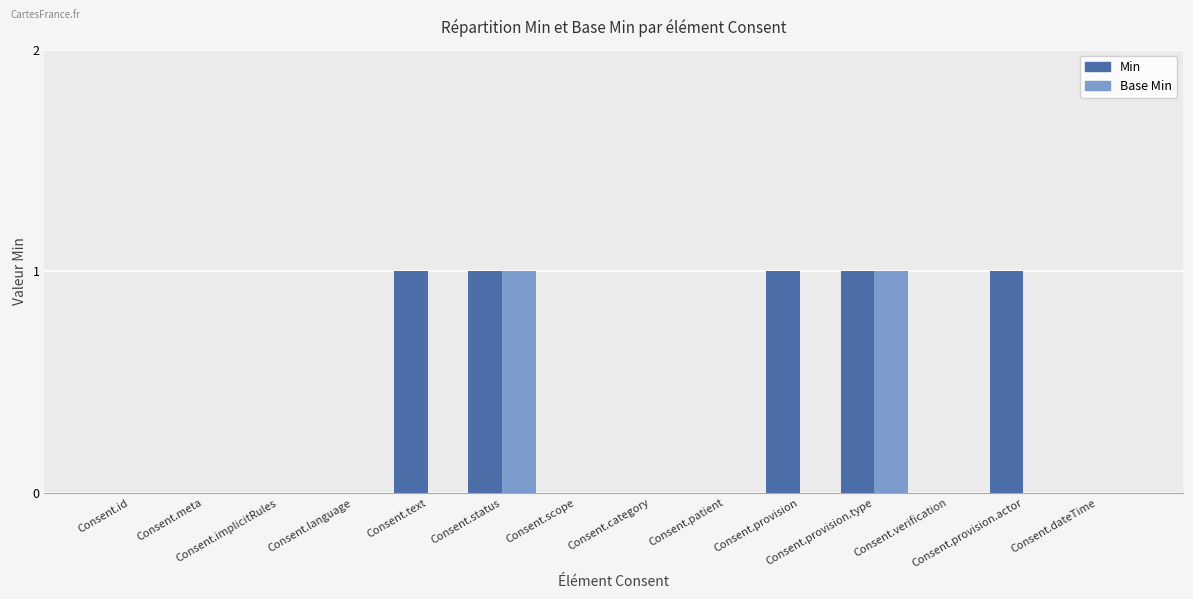

Reading left to right, extract all data points from this chart.

Min: Consent.id=0	Consent.meta=0	Consent.implicitRules=0	Consent.language=0	Consent.text=1	Consent.status=1	Consent.scope=0	Consent.category=0	Consent.patient=0	Consent.provision=1	Consent.provision.type=1	Consent.verification=0	Consent.provision.actor=1	Consent.dateTime=0
Base Min: Consent.id=0	Consent.meta=0	Consent.implicitRules=0	Consent.language=0	Consent.text=0	Consent.status=1	Consent.scope=0	Consent.category=0	Consent.patient=0	Consent.provision=0	Consent.provision.type=1	Consent.verification=0	Consent.provision.actor=0	Consent.dateTime=0